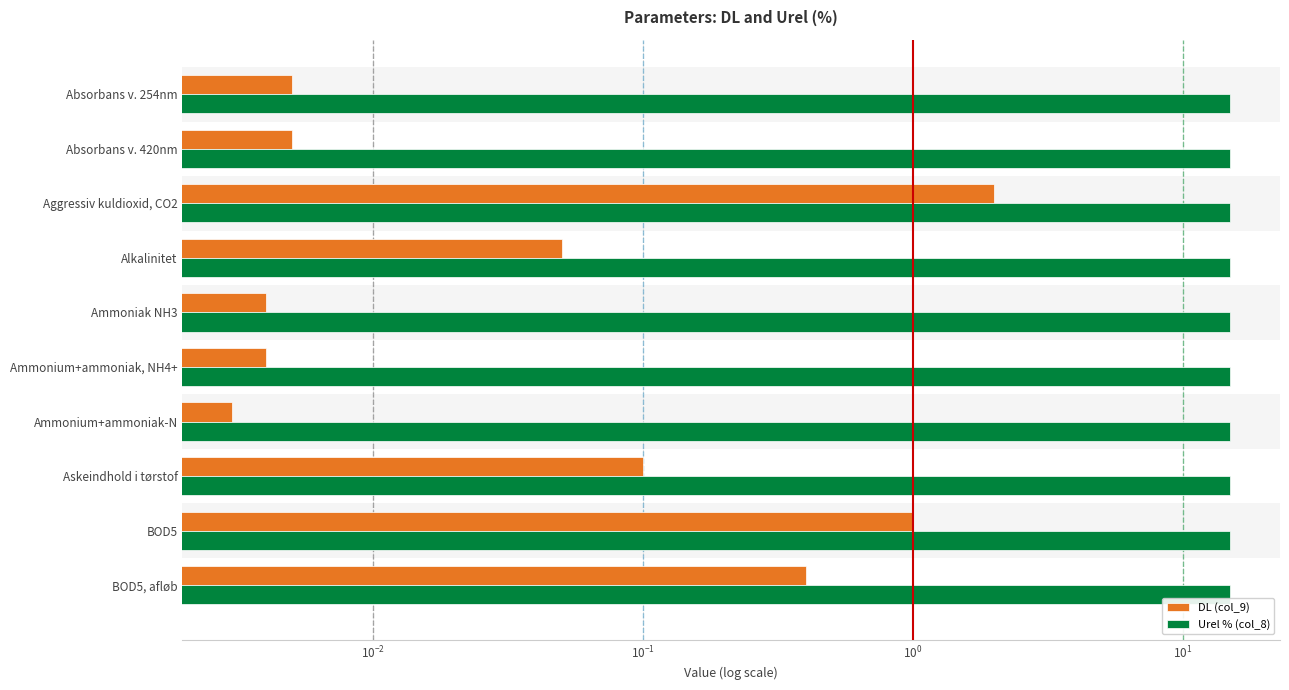

Which series has the largest range (max minus min)?

DL (col_9)